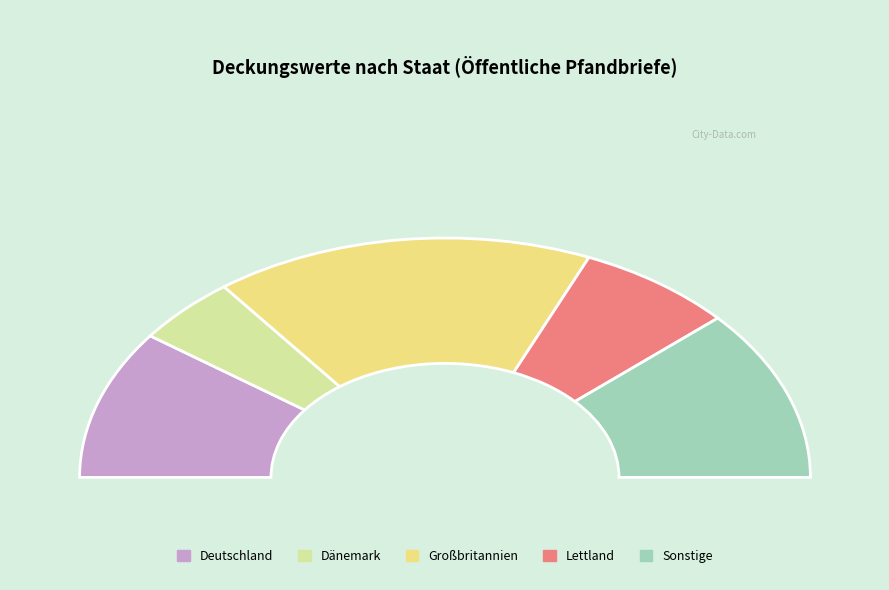

Is Dänemark the majority of the pie?

No